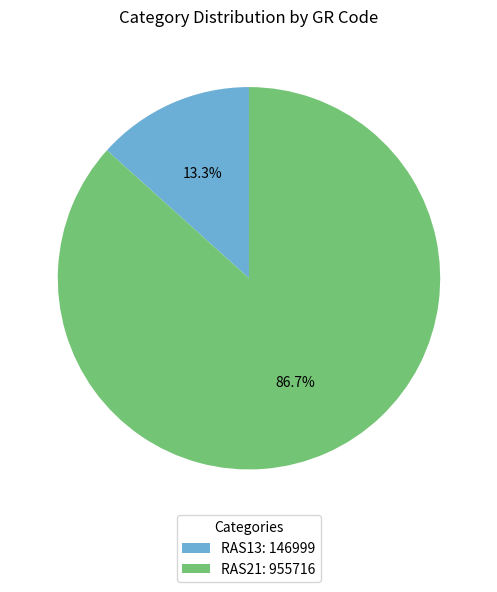

Is there a majority slice in this chart?

Yes